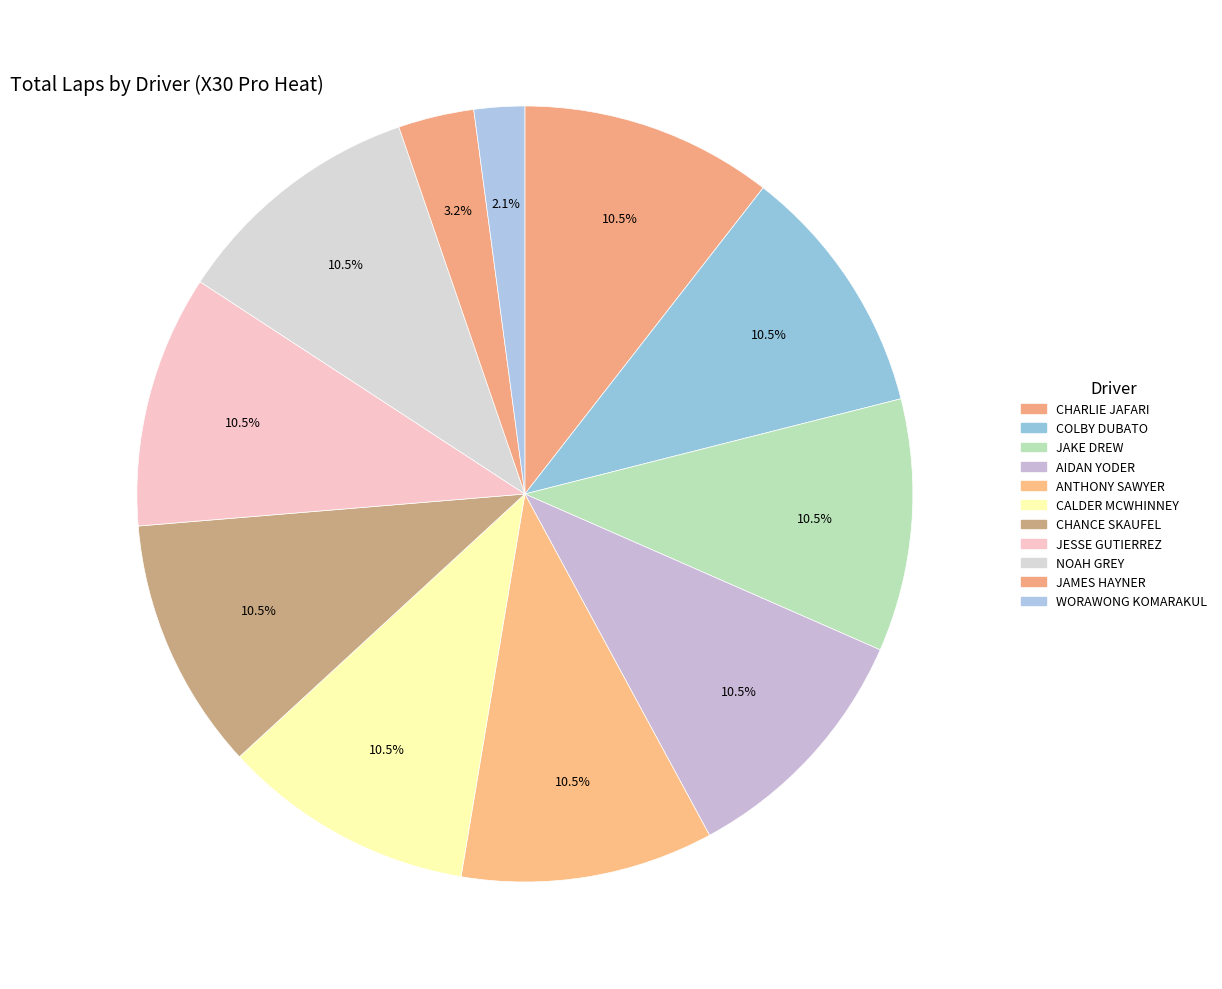

Count the number of slices in the pie.

11